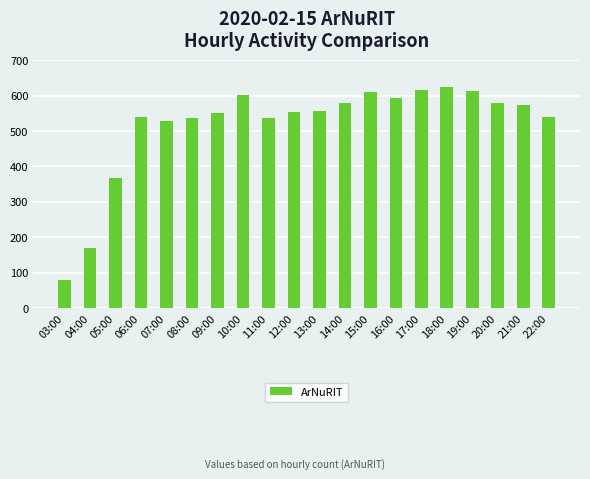

Is it true that the value at 12:00 is 118?

False